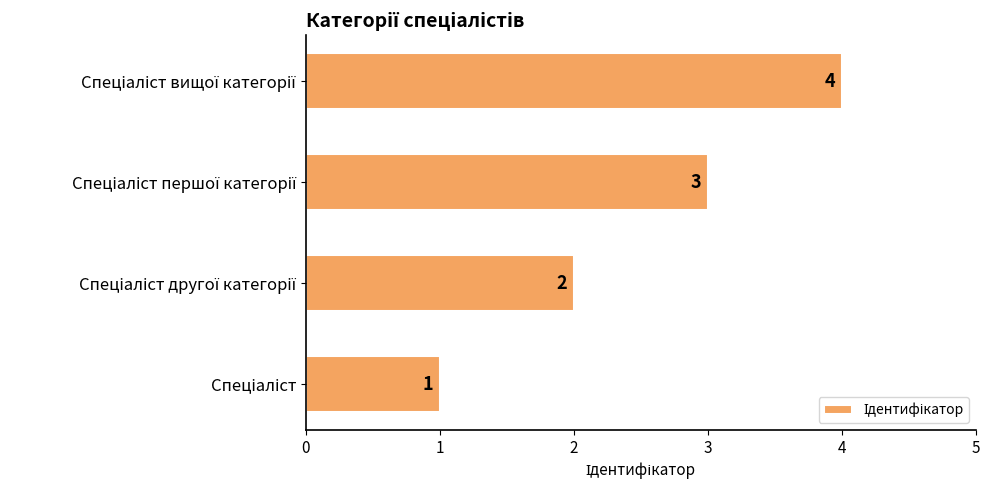

What is the sum of all values?

10